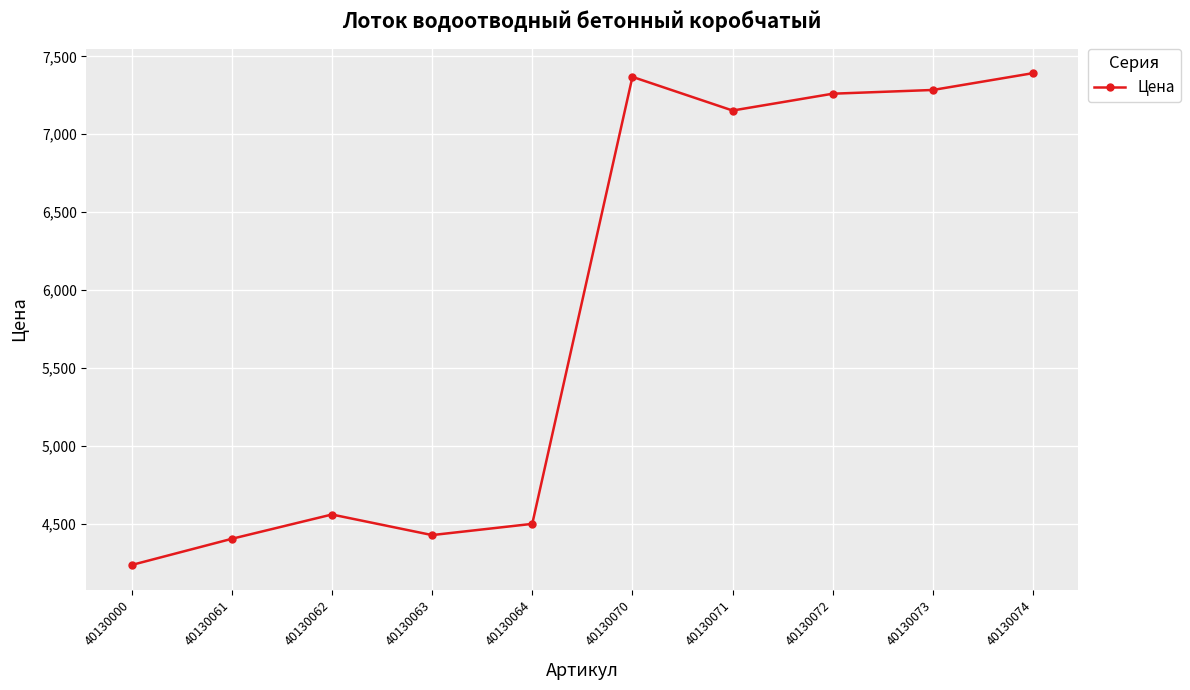

Which label corresponds to the smallest value in the chart?

40130000